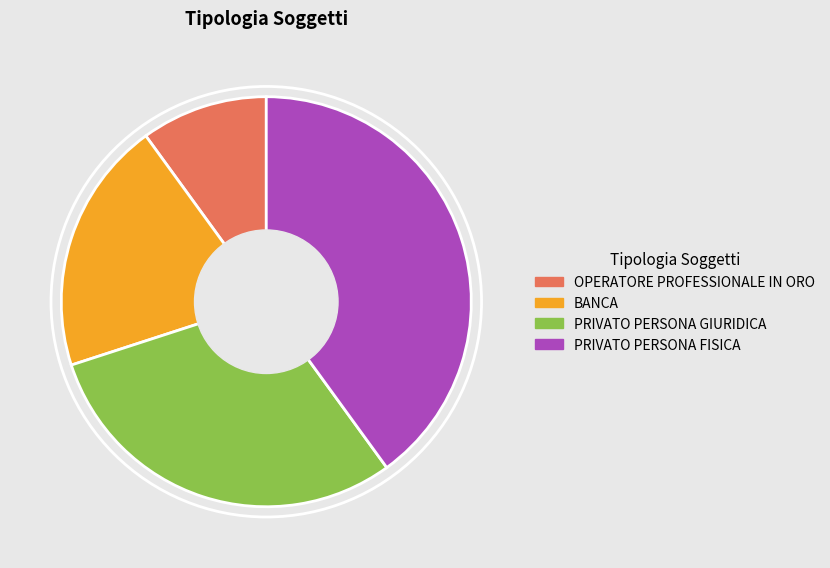

Which category has the biggest portion of the pie?

PRIVATO PERSONA FISICA